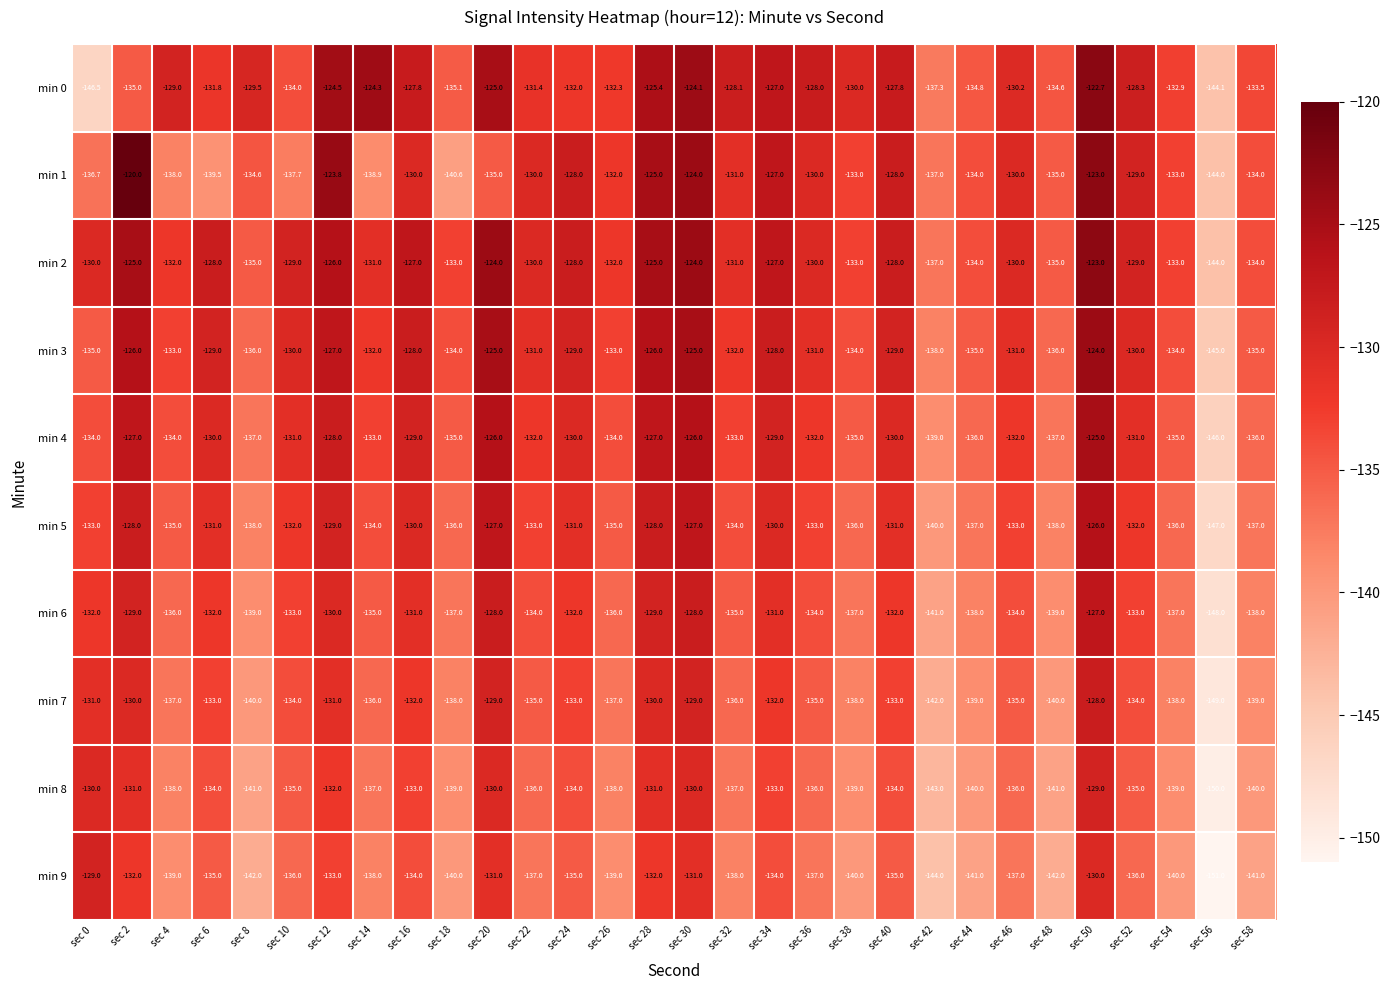

What value does the min 6 series have at sec 8?

-139.0